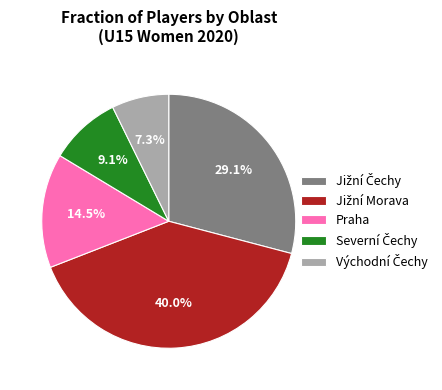

Does Praha represent more than half of the total?

No